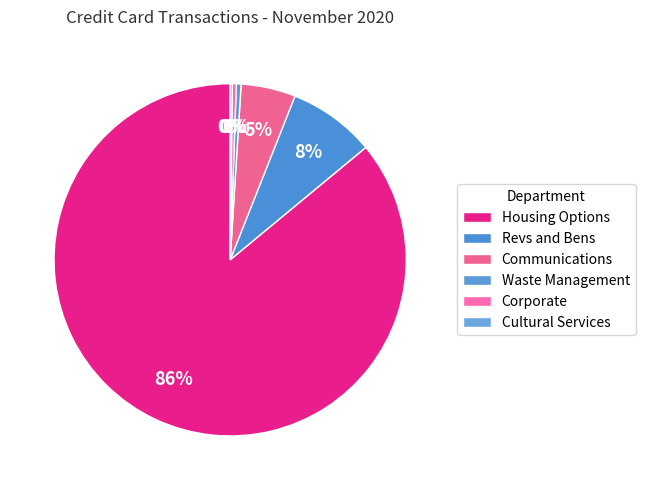

Which category has the smallest portion of the pie?

Cultural Services